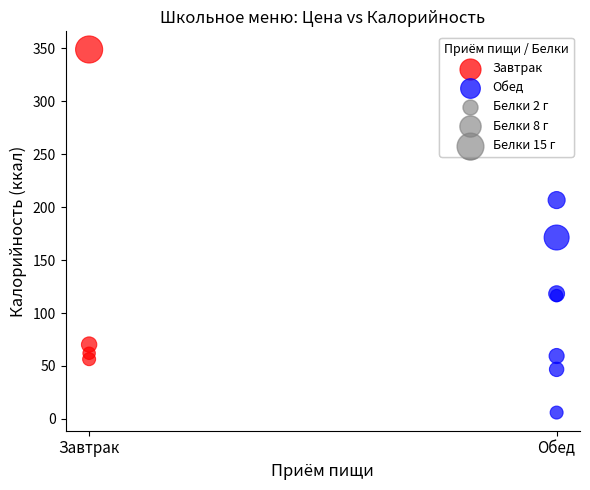

Which series contains the highest Y value?

Завтрак